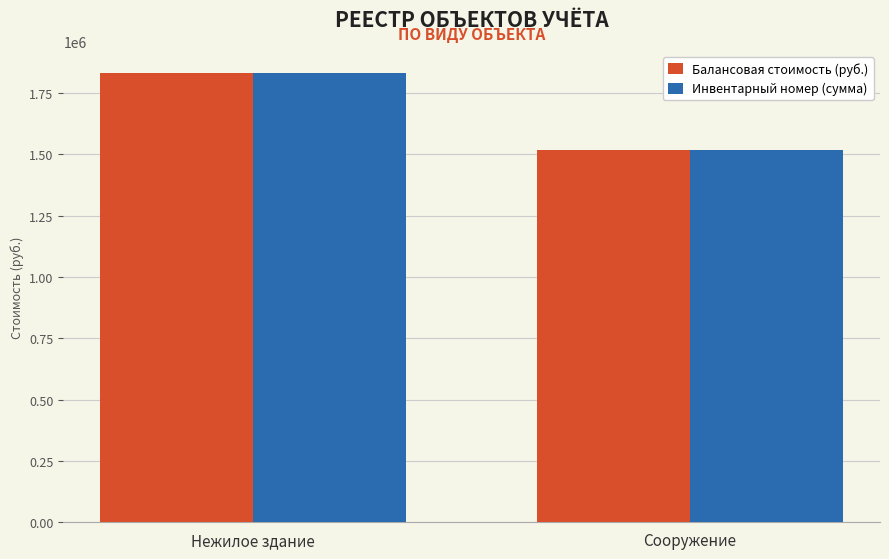

What is the smallest value displayed?

1517364